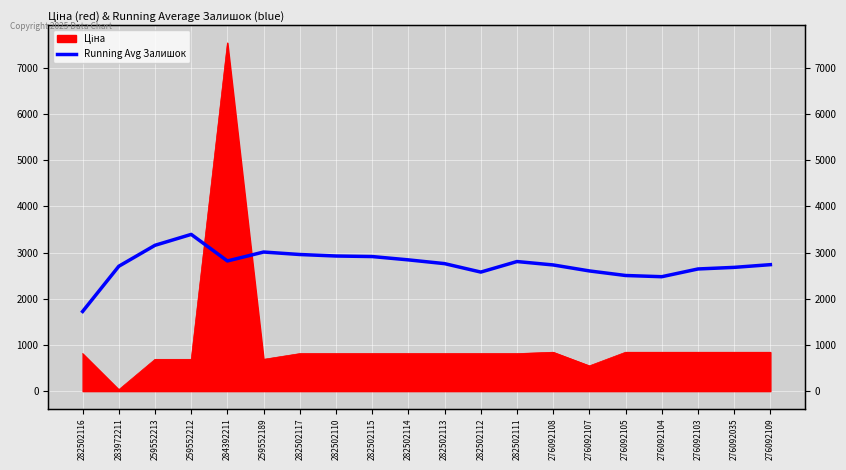

True or false: the data shows 4309.5 at 276092109.

False